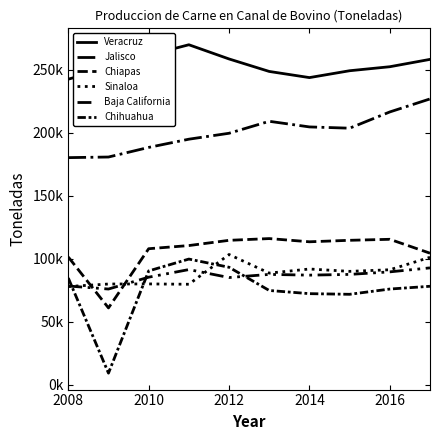

Does the chart display data point markers on the line(s)?

No